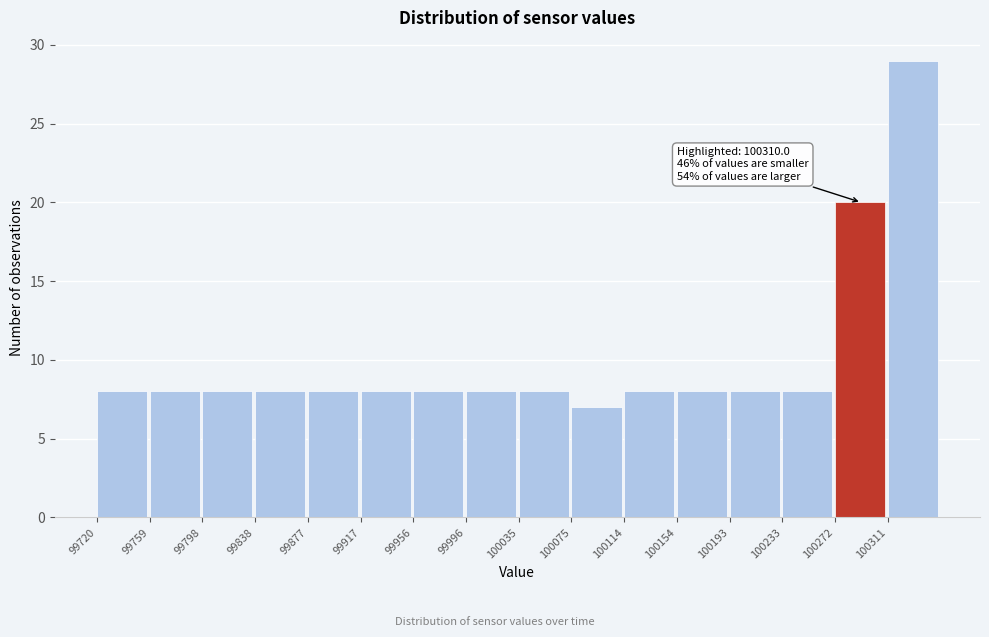

Which range on the x-axis has the tallest bar?

100310 to 100350